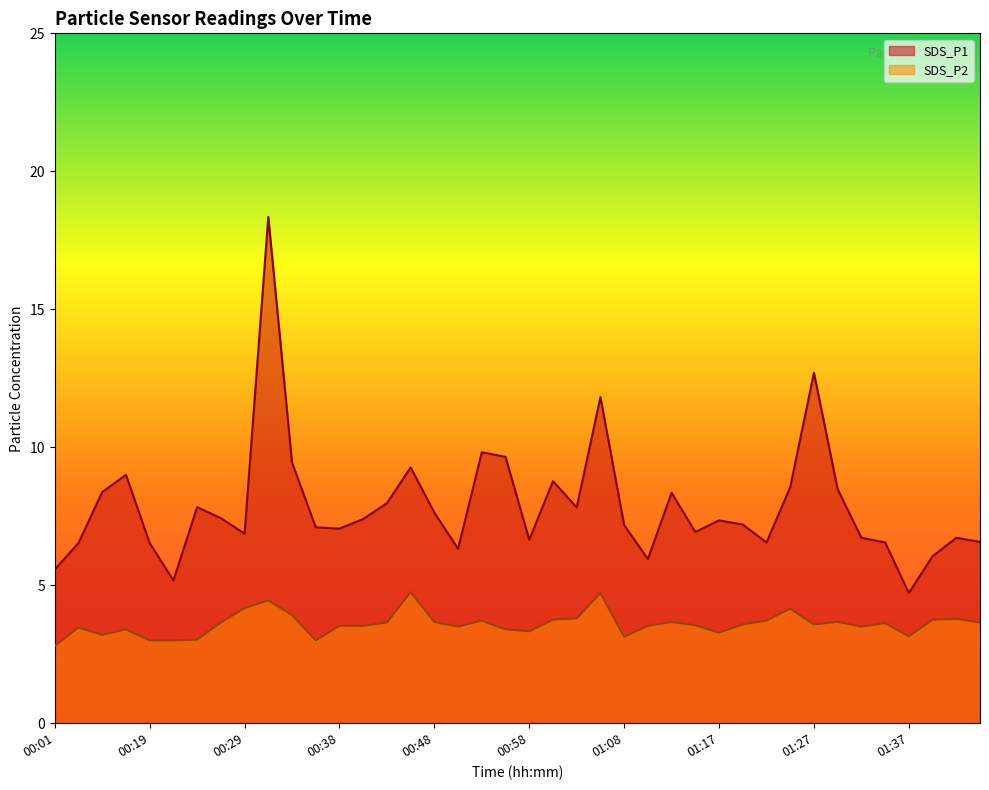

Rank the series by their average value, from highest to lowest.

SDS_P1, SDS_P2